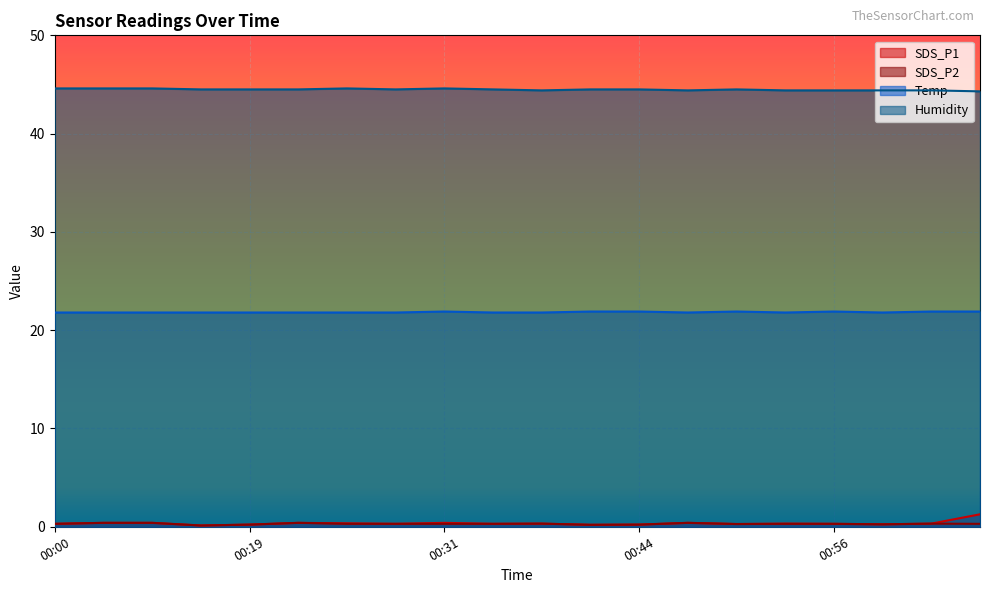

Is the value of SDS_P1 at 00:56 greater than the value of Humidity at 00:34?

No